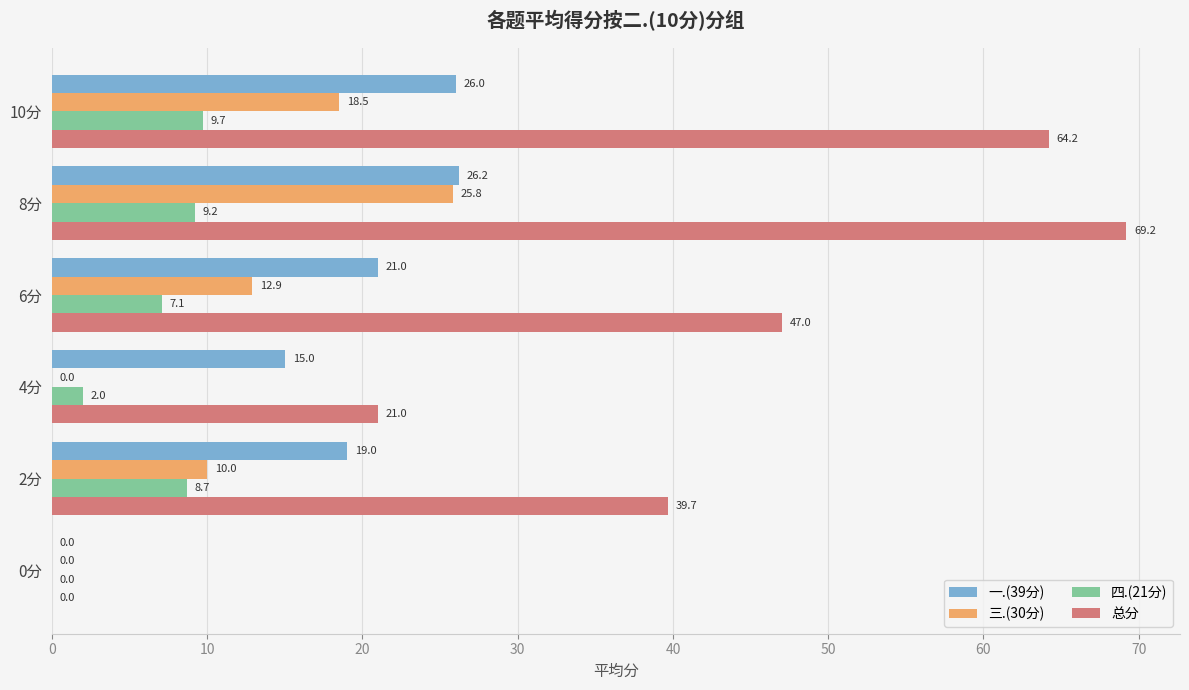

What is the total value across all series at 4分?

38.0